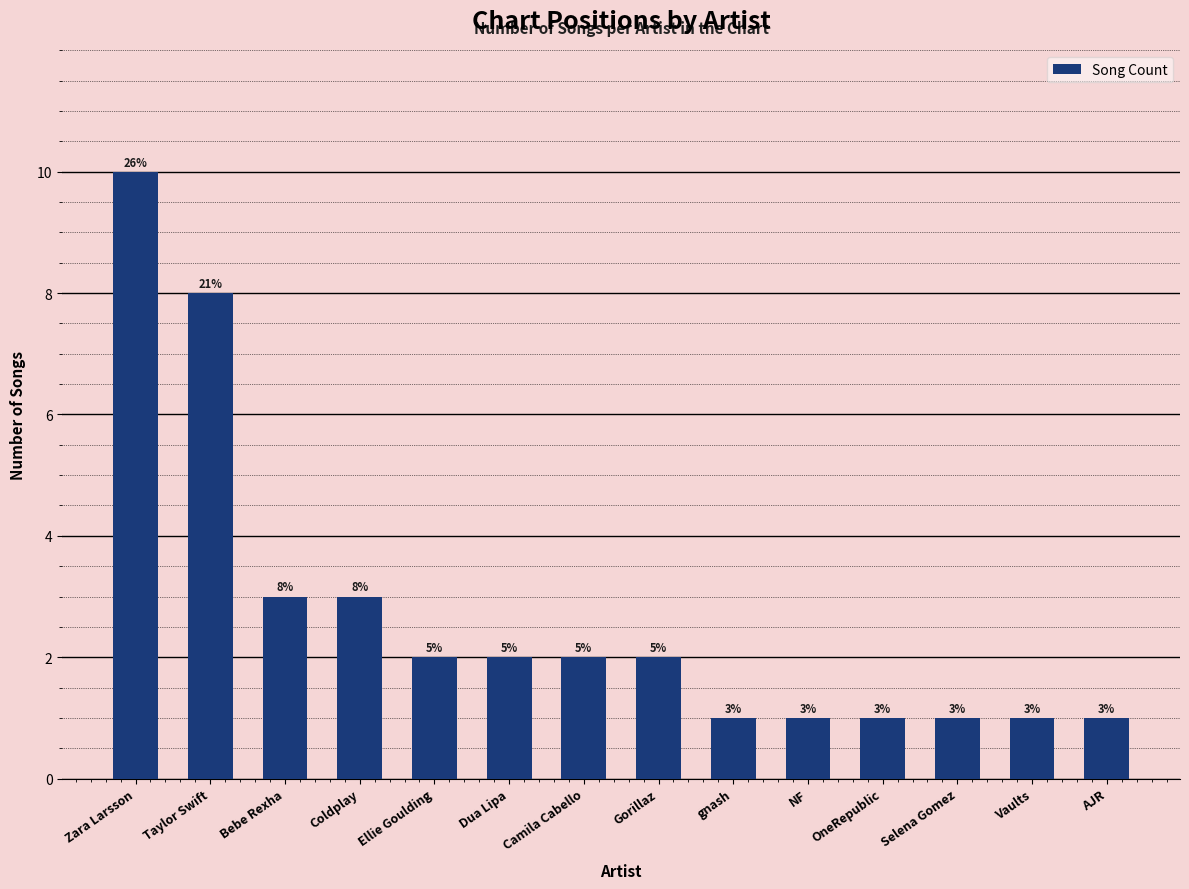

Reading right to left, extract all data points from this chart.

1	1	1	1	1	1	2	2	2	2	3	3	8	10